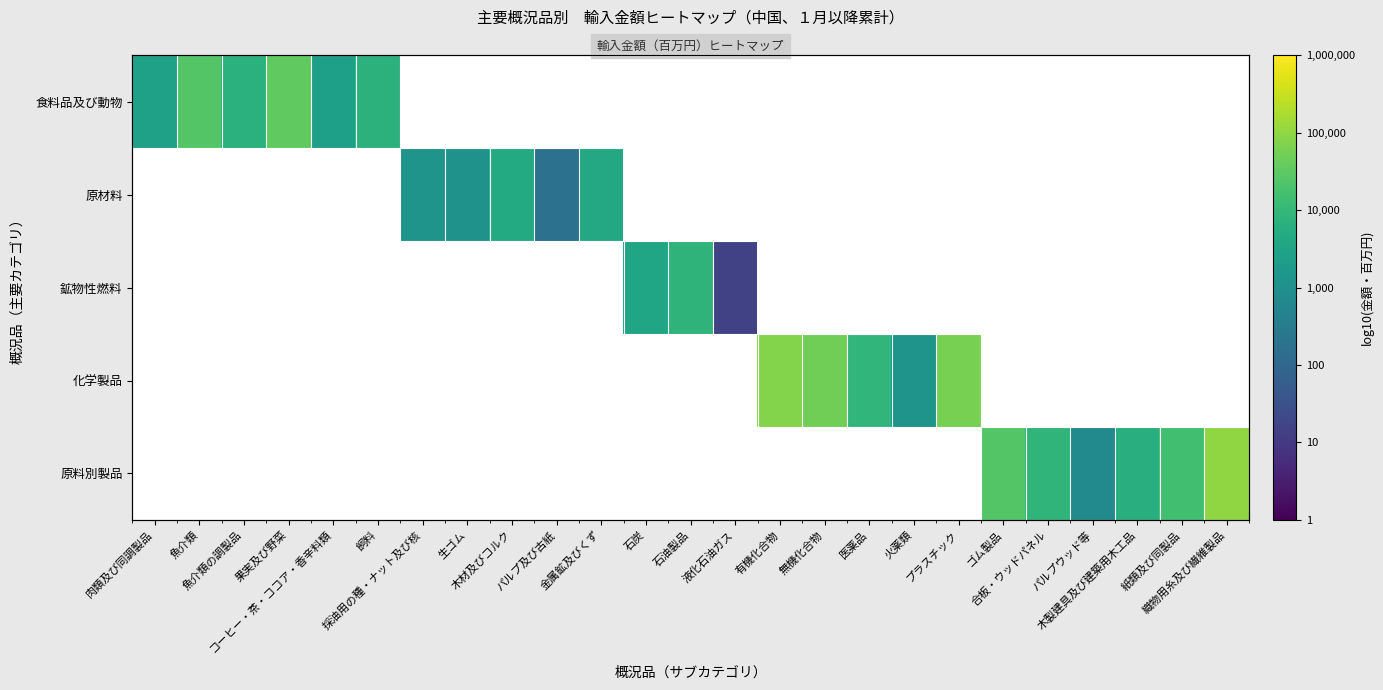

How many values in 化学製品 are above zero?

5